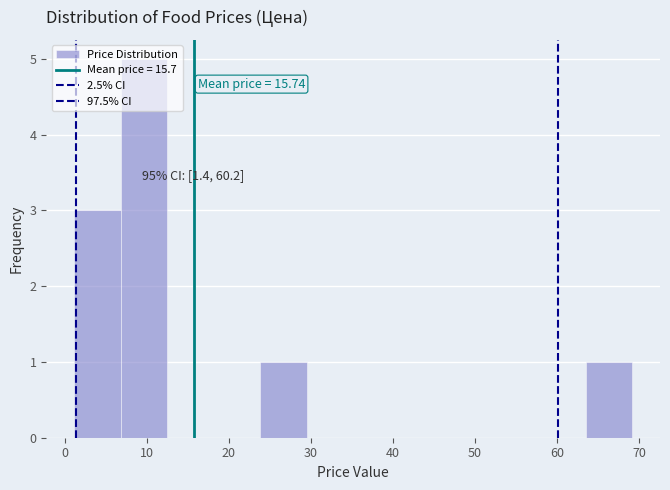

Over which range of the x-axis is the bar tallest?

7 to 12